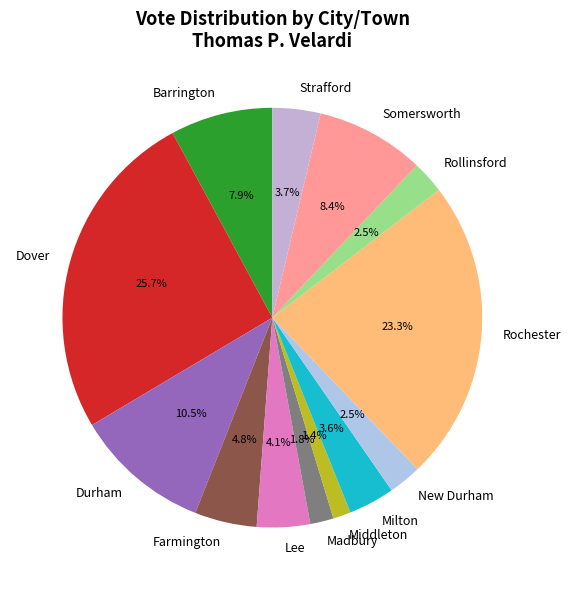

True or false: Strafford accounts for 4% of the total.

True